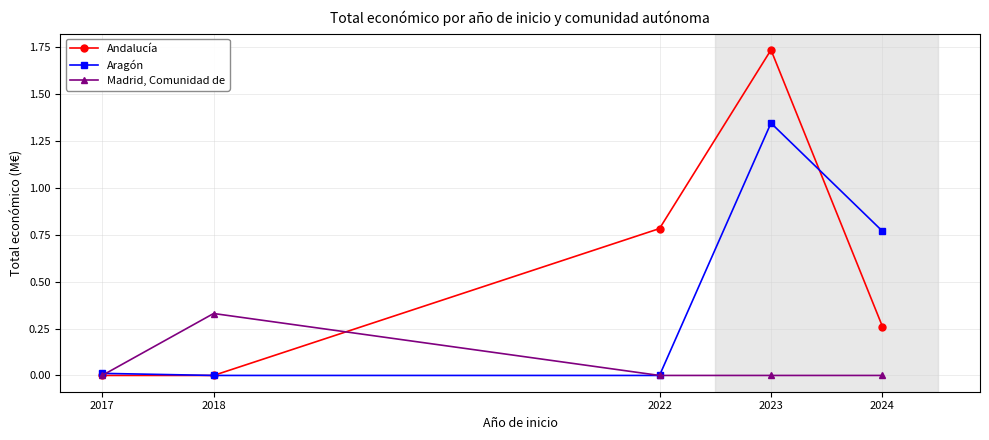

At which category is the sum across all series the highest?

2023